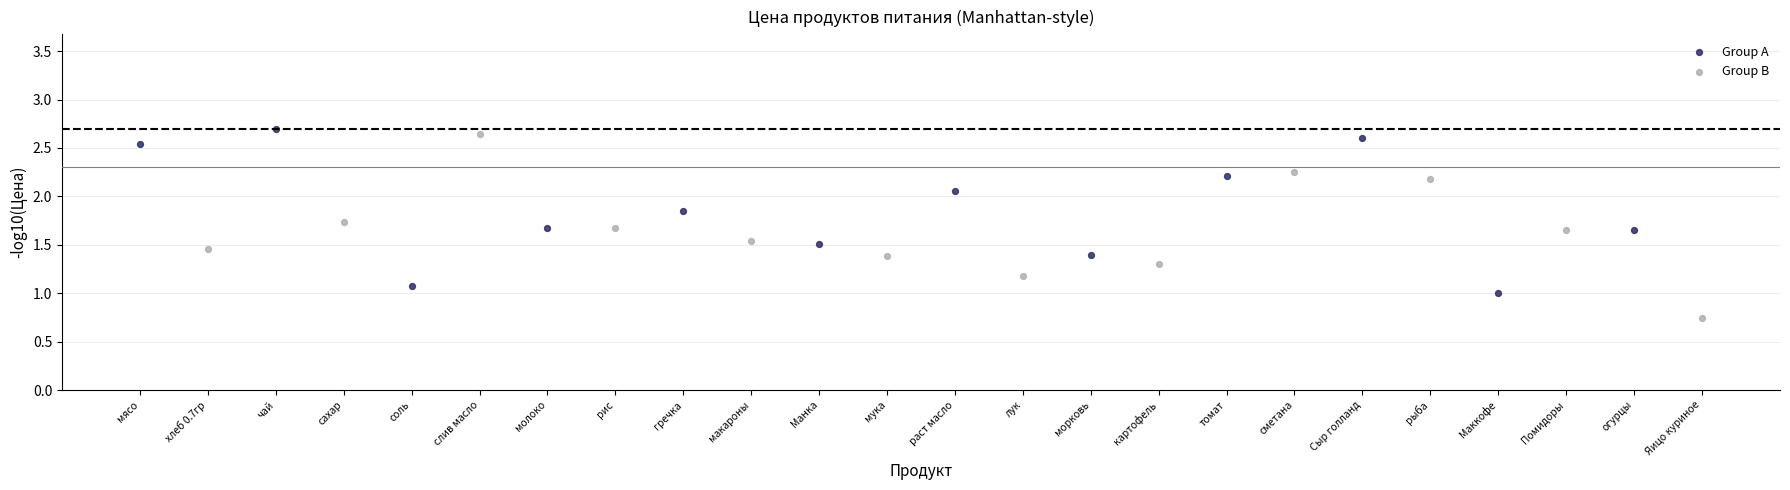

Which series reaches the minimum Y coordinate?

Group B